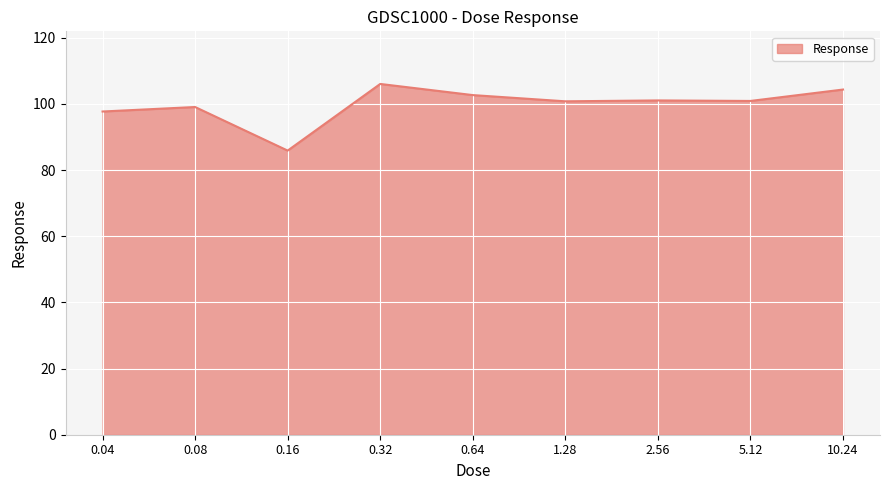

What is the difference between the values at 0.32 and 0.04?

8.3